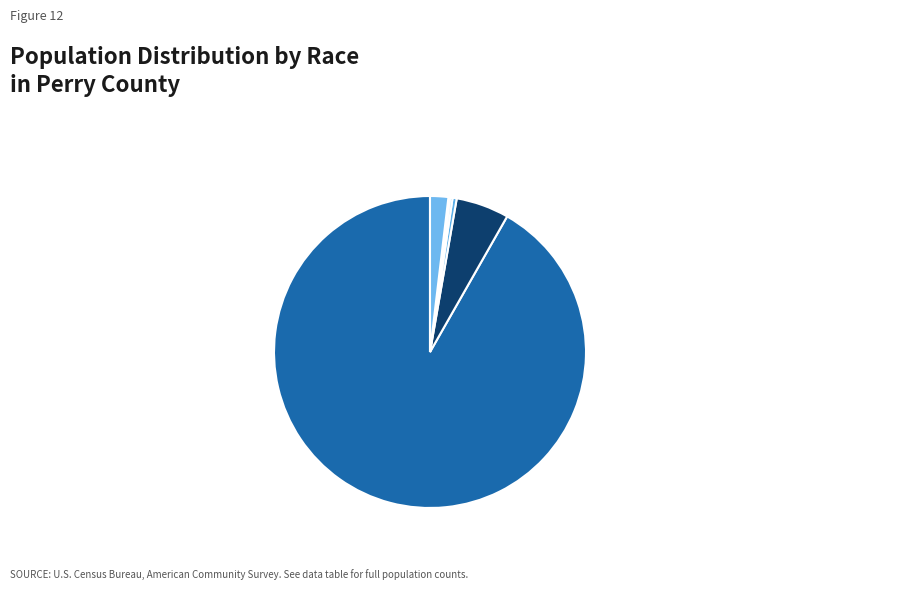

Between Two or More Races 2% and White alone 92%, which is larger?

White alone 92%